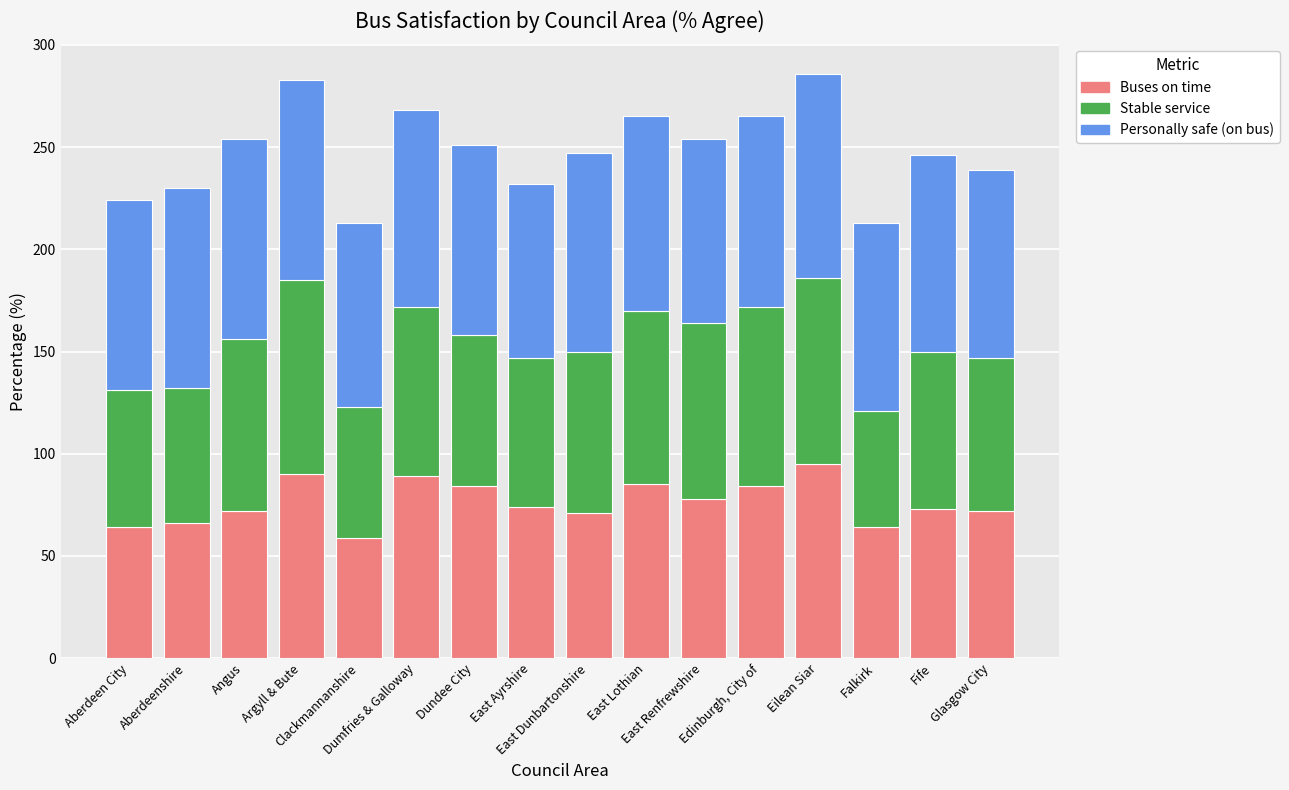

What is the highest value of the Buses on time series?

95